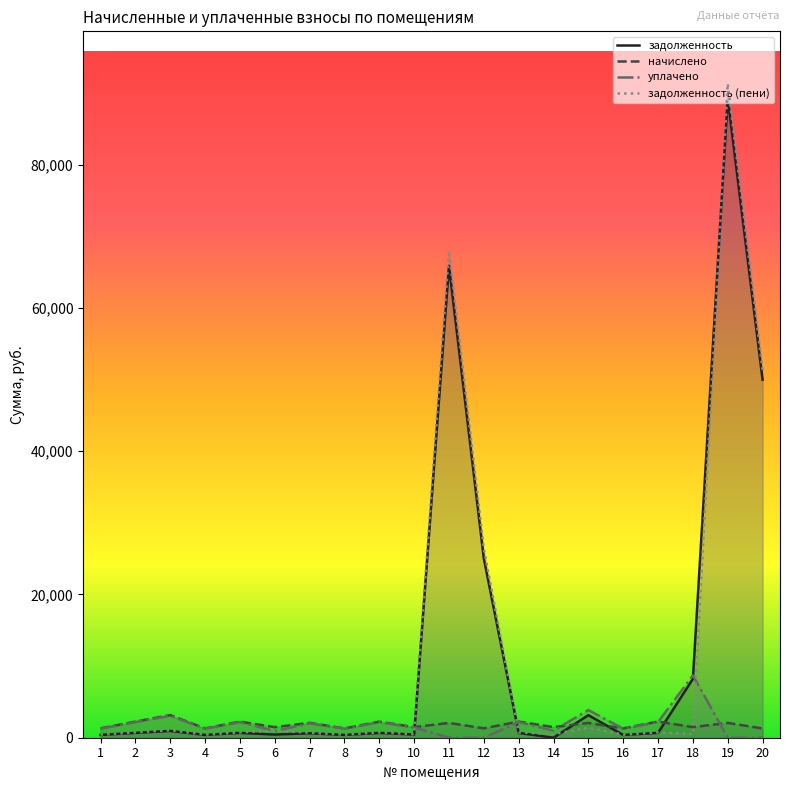

The value of уплачено at 10 is 917.7. True or false?

False